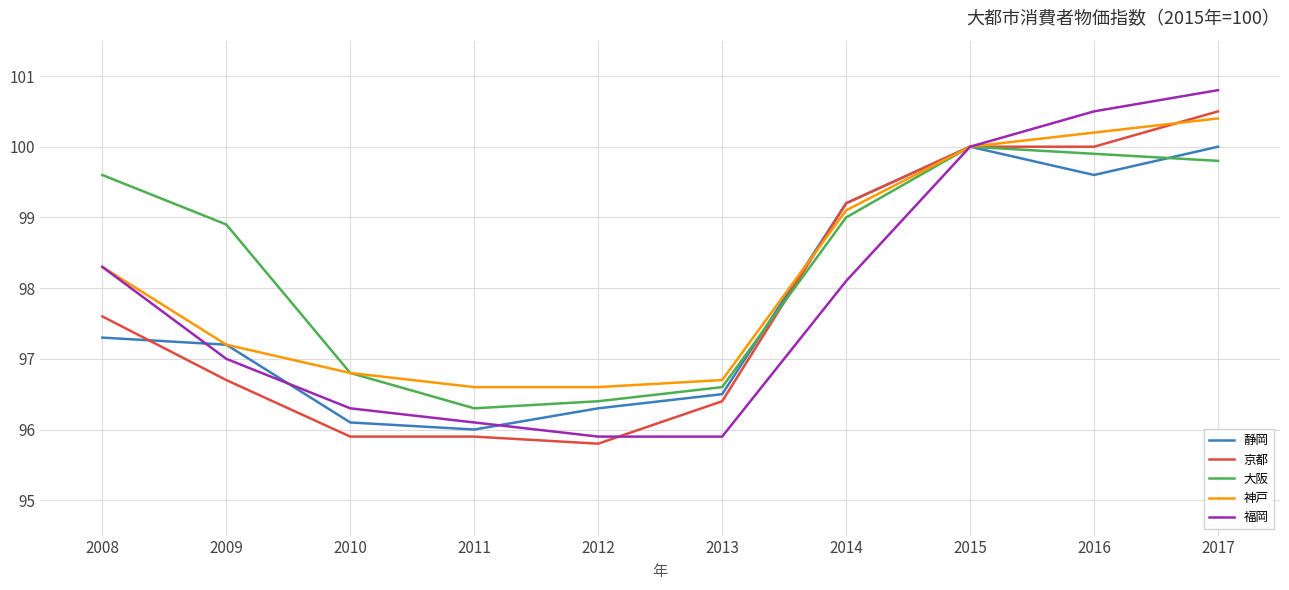

Does the chart have visible grid lines?

Yes